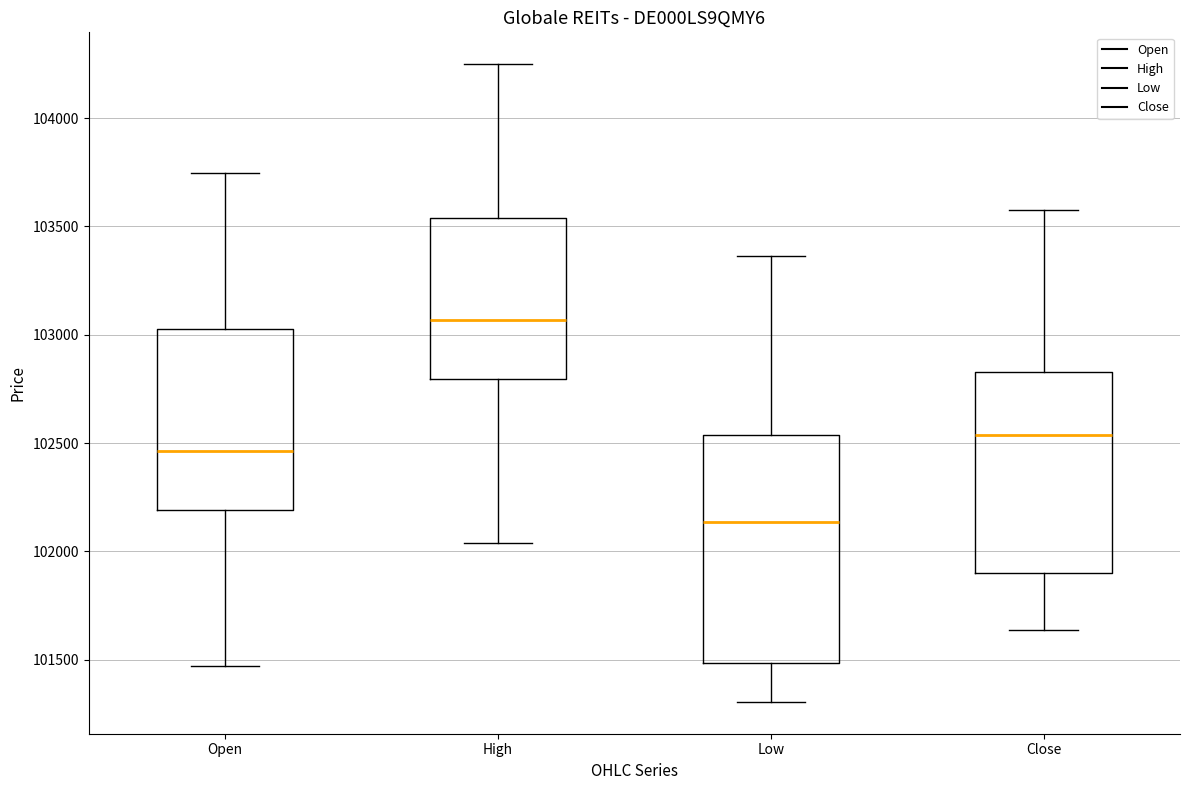

Reading left to right, transcribe this box plot: for each box, give where its median line is, the range the box spans, and where its two whiskers end, as read against the y-axis. The values are not printed on the chart, so give them approximately, as read against the axis.

Open: median 102450, box 102200 to 103050, whiskers 101450 to 103750
High: median 103050, box 102800 to 103550, whiskers 102050 to 104250
Low: median 102150, box 101500 to 102550, whiskers 101300 to 103350
Close: median 102550, box 101900 to 102850, whiskers 101650 to 103600